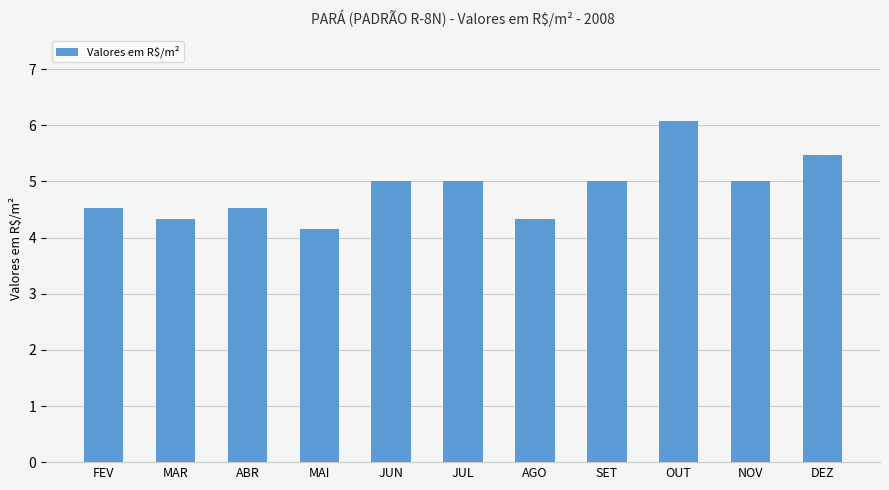

The chart shows a value of 2.0 at SET. True or false?

False